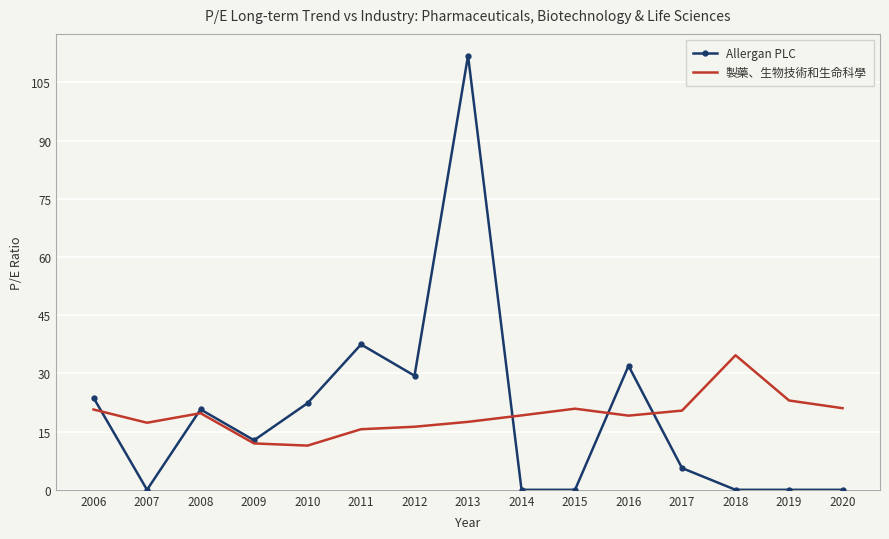

True or false: 製藥、生物技術和生命科學 has more than 1 points higher than both neighbors.

True